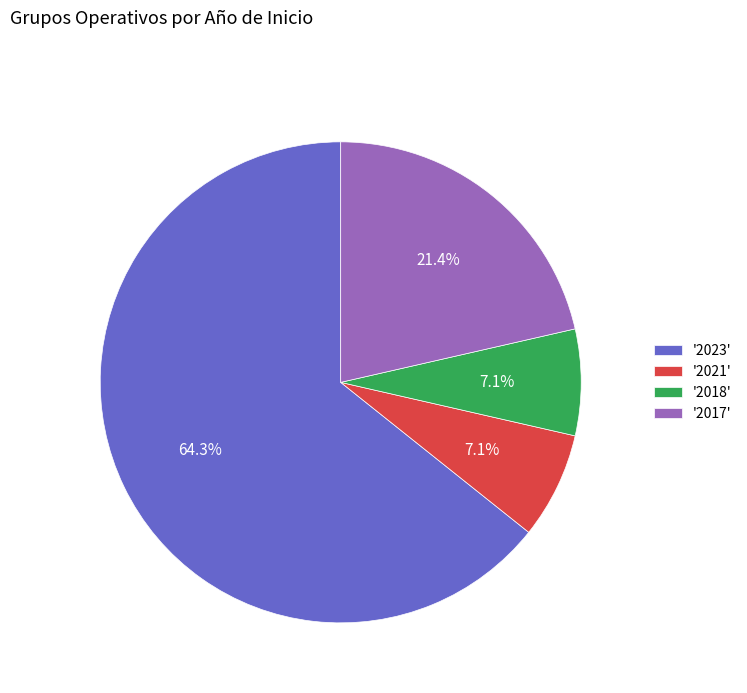

How many segments does this pie chart have?

4